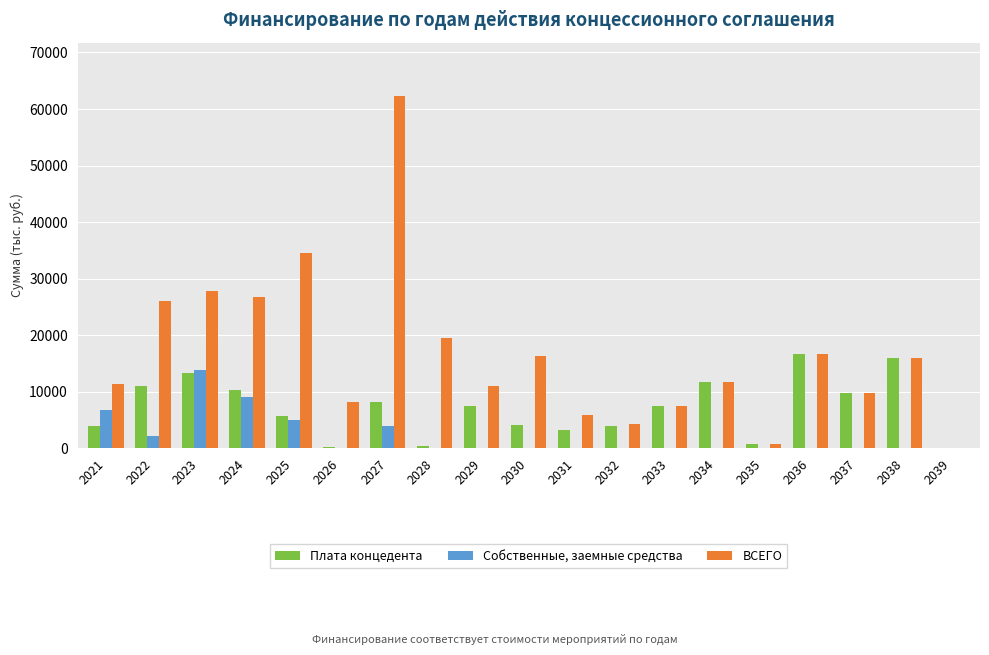

True or false: ВСЕГО has a value of 34505.1 at 2025.

True